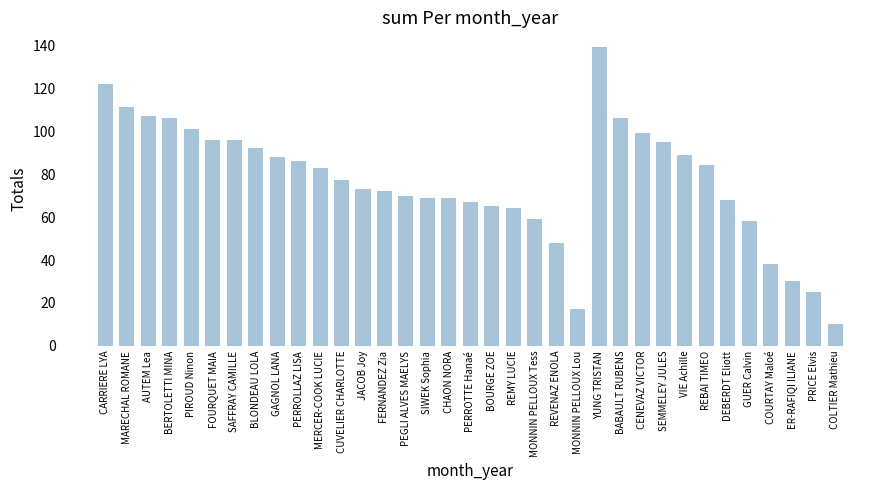

What is the minimum value shown in the chart?

10